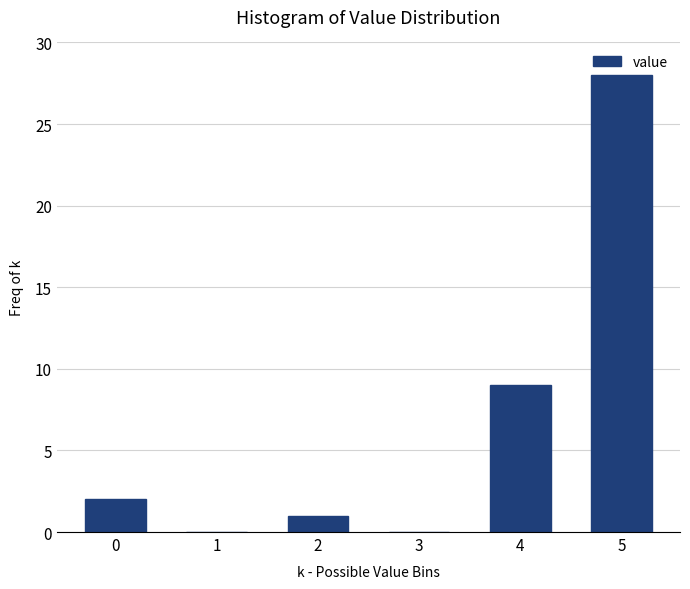

Reading left to right, transcribe all the data shown in this chart.

0=2	1=0	2=1	3=0	4=9	5=28